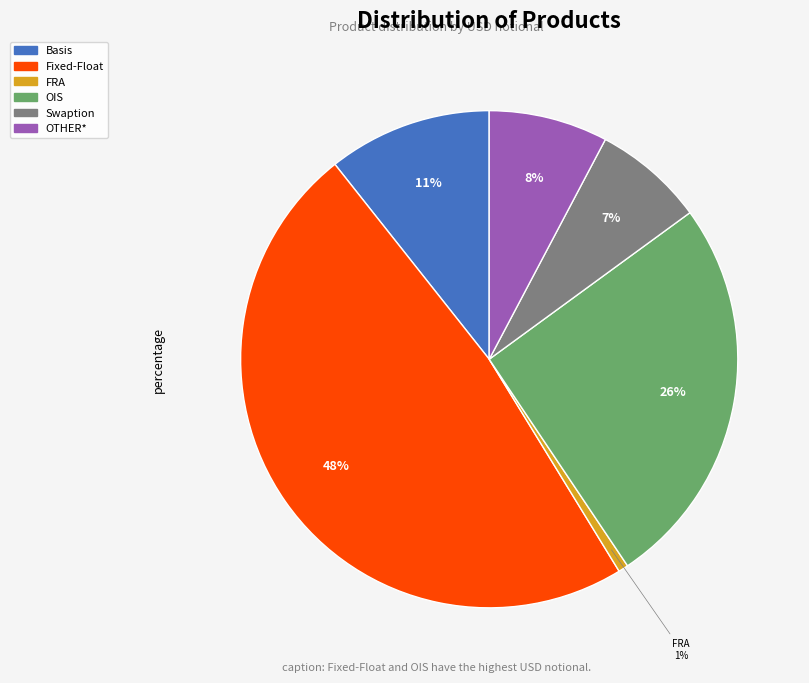

How many segments does this pie chart have?

6